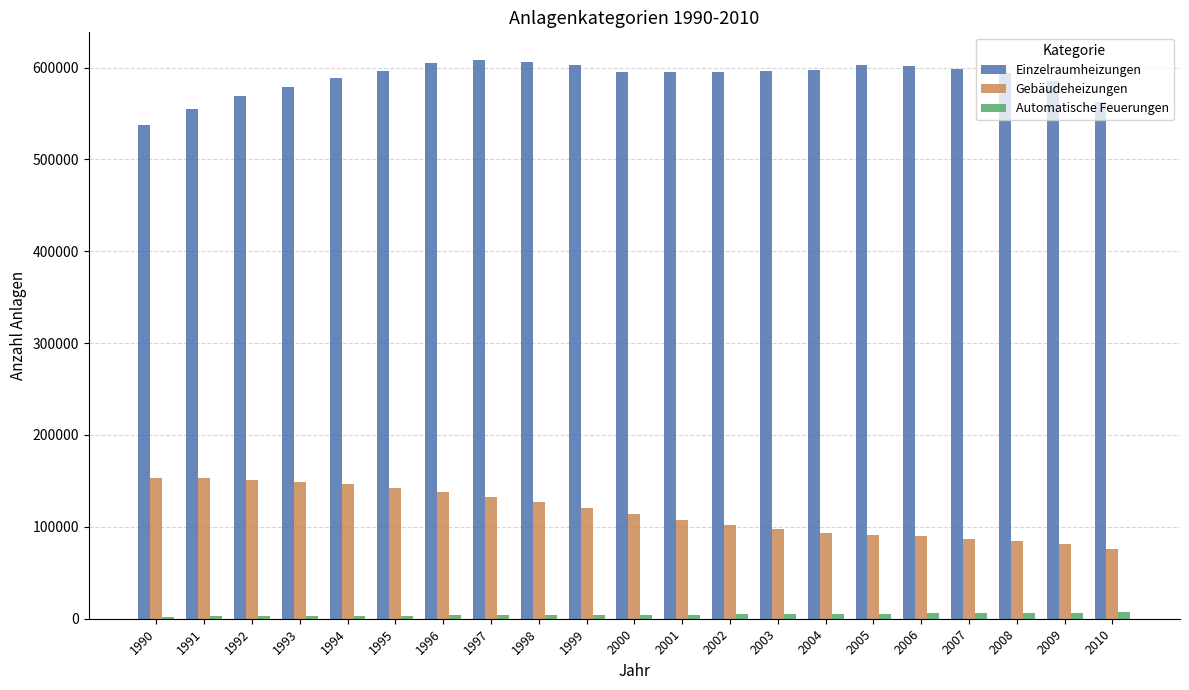

What is the difference between the maximum and minimum values in the Automatische Feuerungen series?

4638